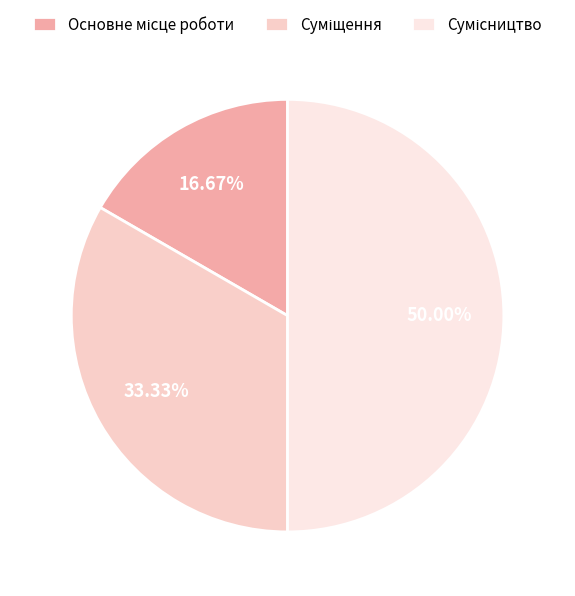

The Основне місце роботи slice represents 29% of the pie. True or false?

False